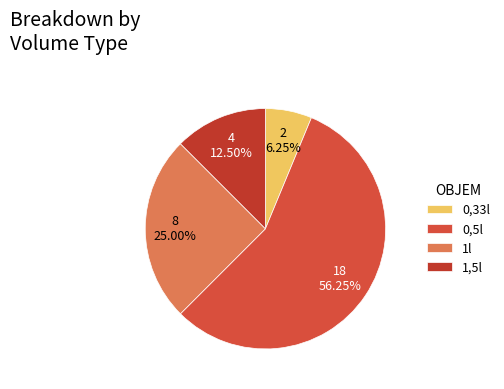

Rank the categories by value from highest to lowest.

0,5l, 1l, 1,5l, 0,33l